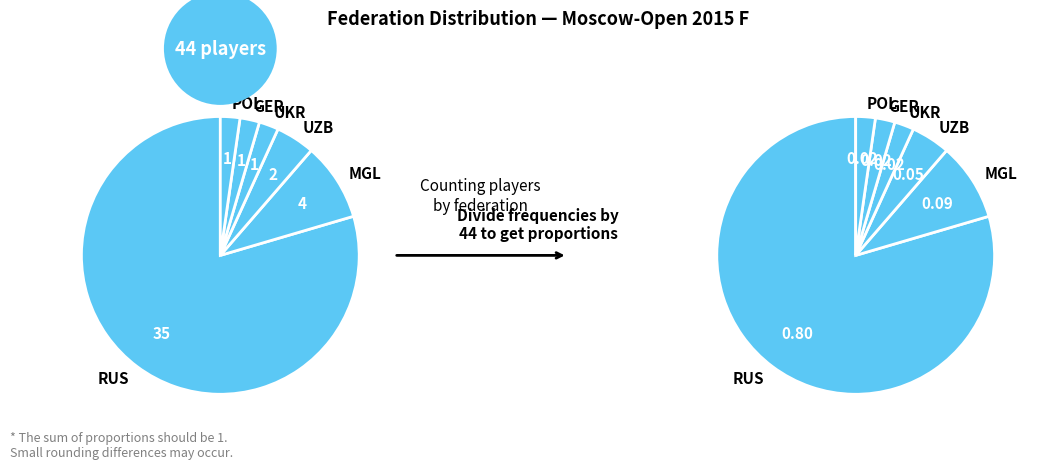

What percentage is the RUS slice, to the nearest percent?

80%